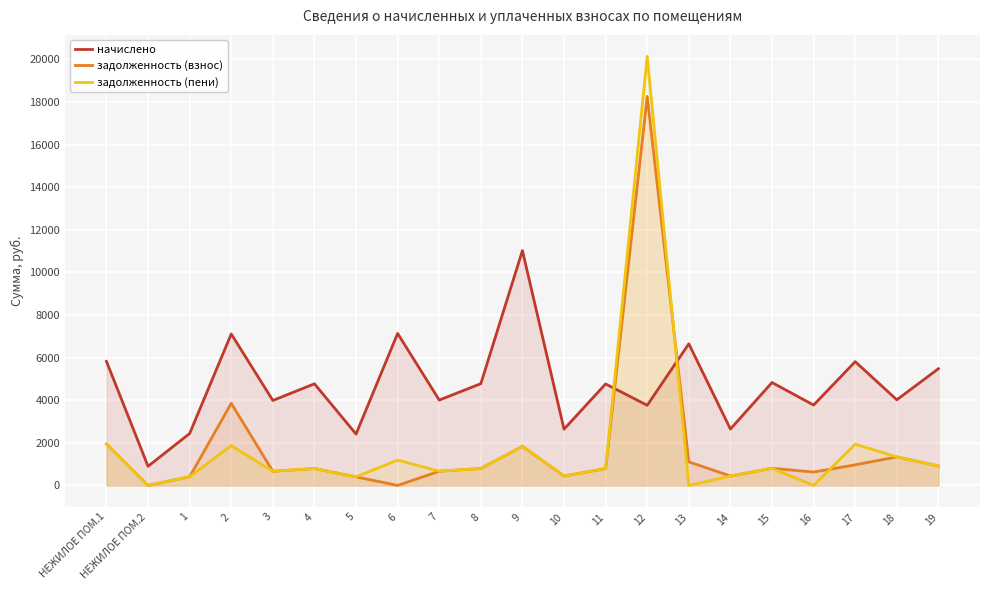

In задолженность (пени), how many points are higher than both neighbors (excluding endpoints)?

7